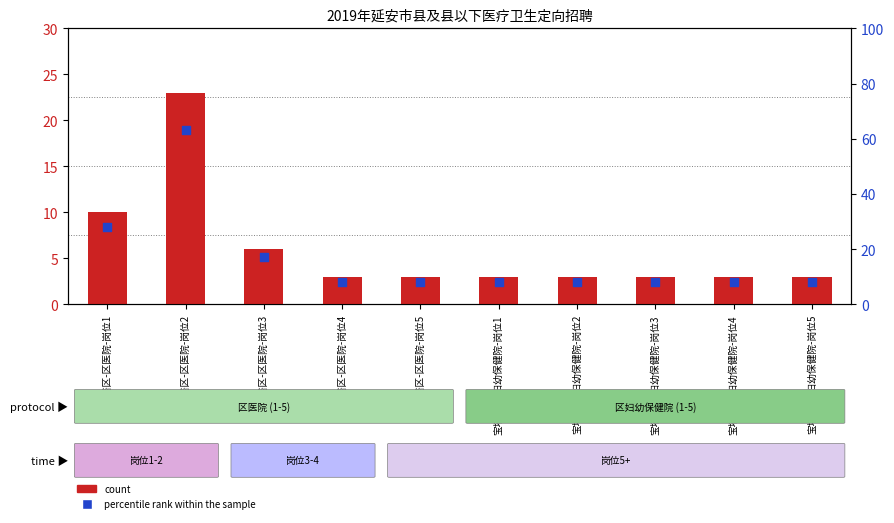

Which series reaches the minimum Y coordinate?

count